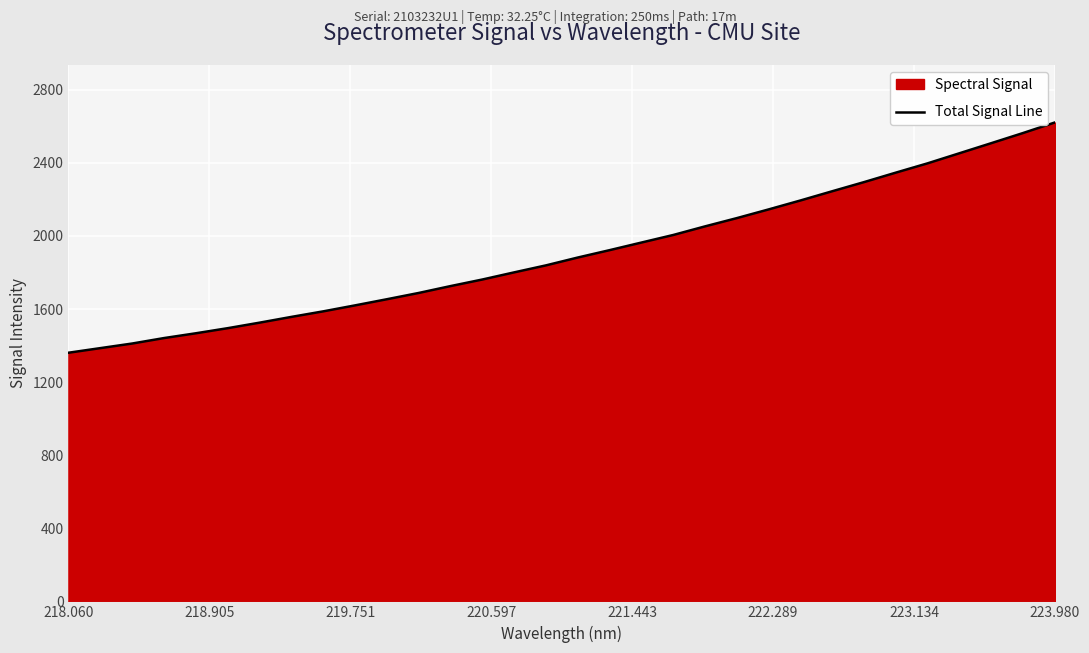

What is the maximum value shown in the chart?

2621.2